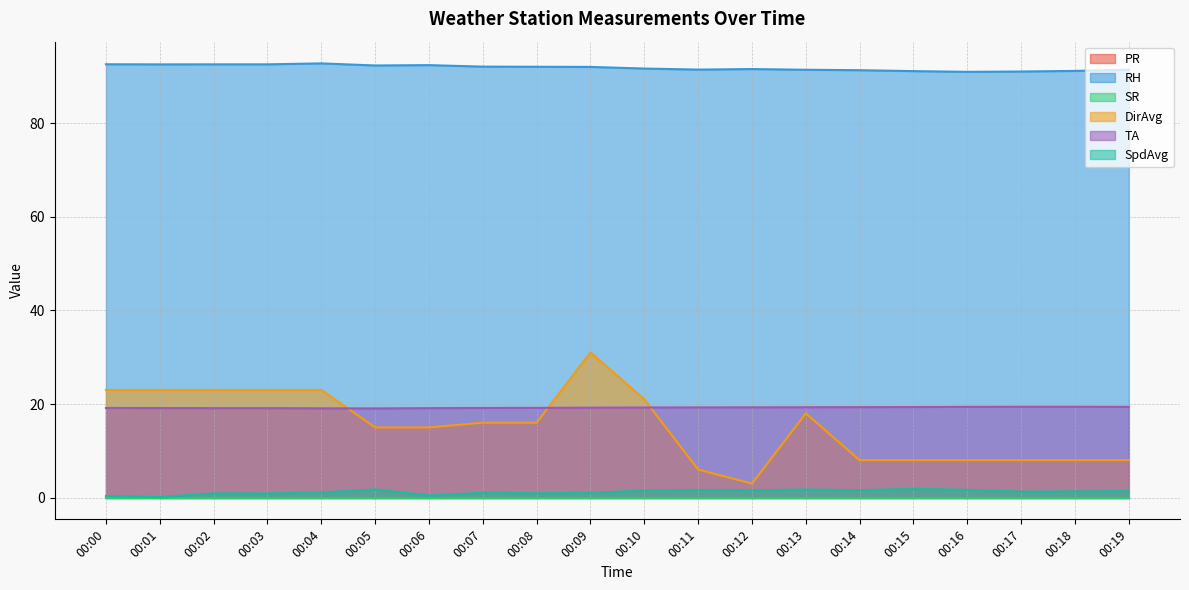

Does the chart have visible grid lines?

Yes